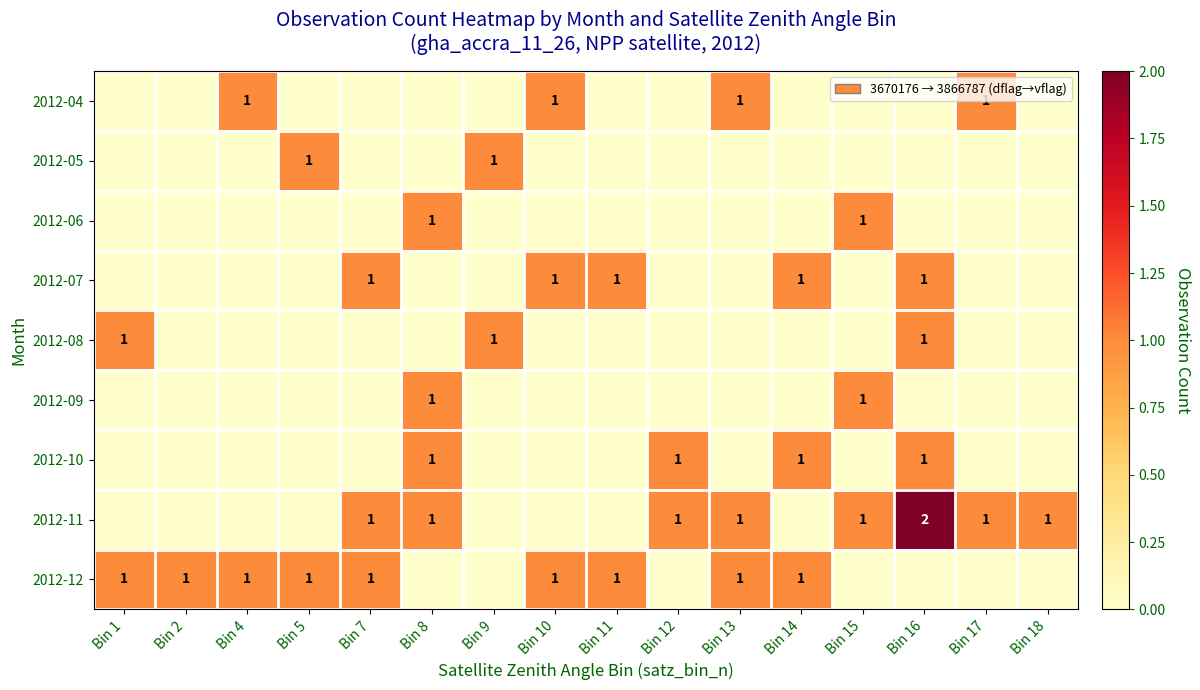

Is it true that 2012-10 equals 0 at Bin 12?

False